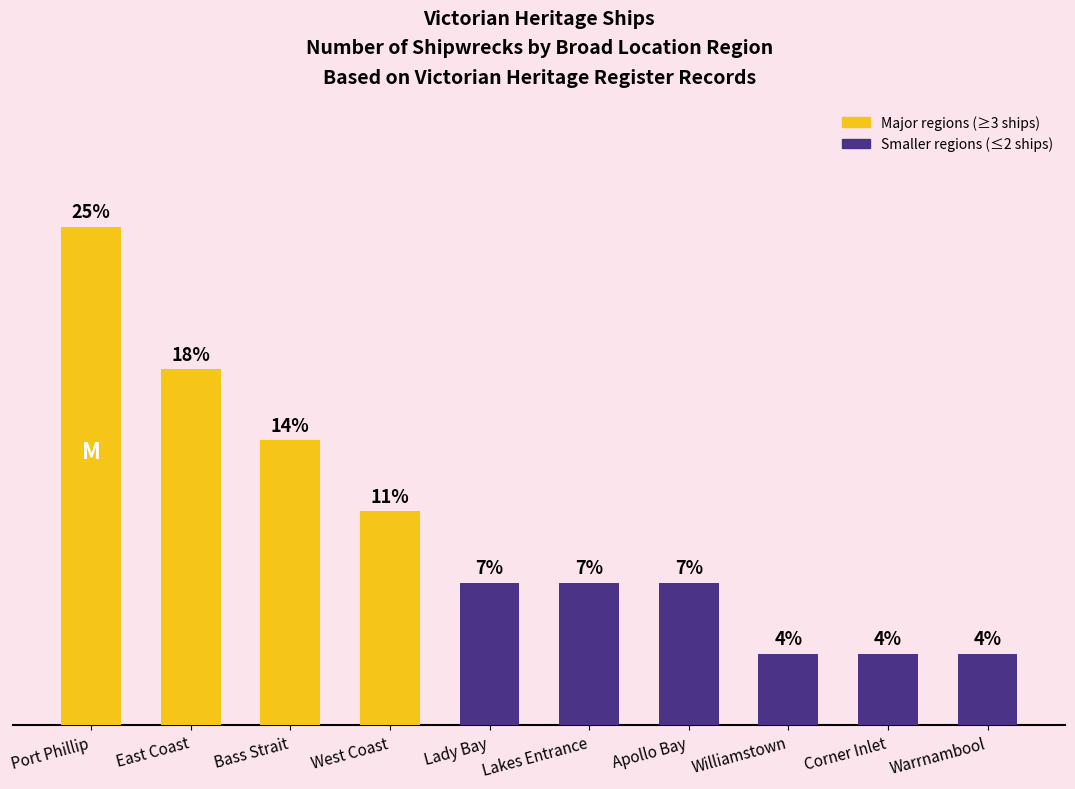

Which category has the highest value across all series?

Port Phillip